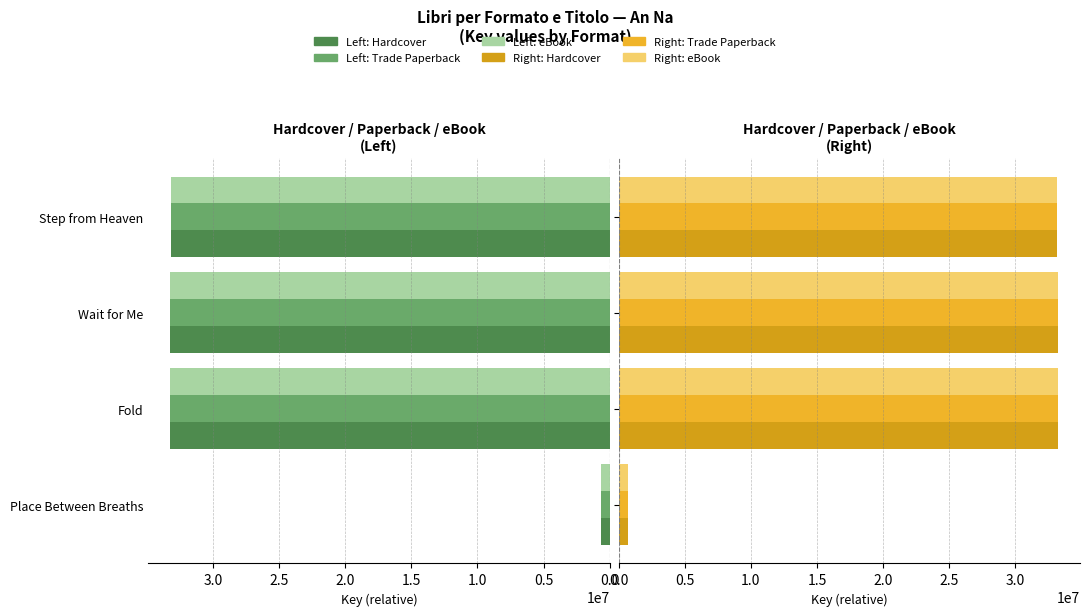

What is the minimum value for Hardcover?

662050